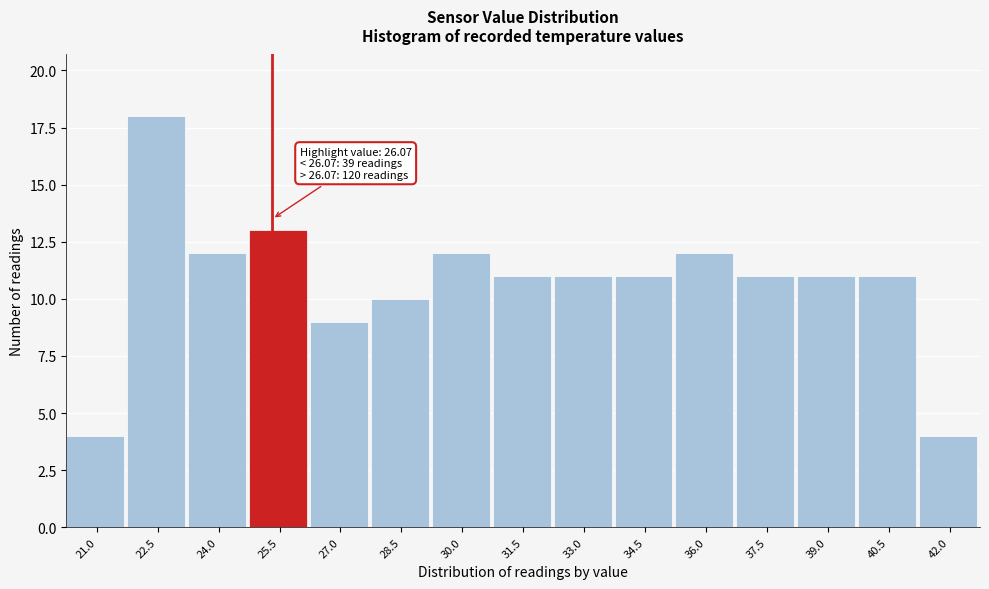

Reading right to left, transcribe all the data shown in this chart.

4	11	11	11	12	11	11	11	12	10	9	13	12	18	4